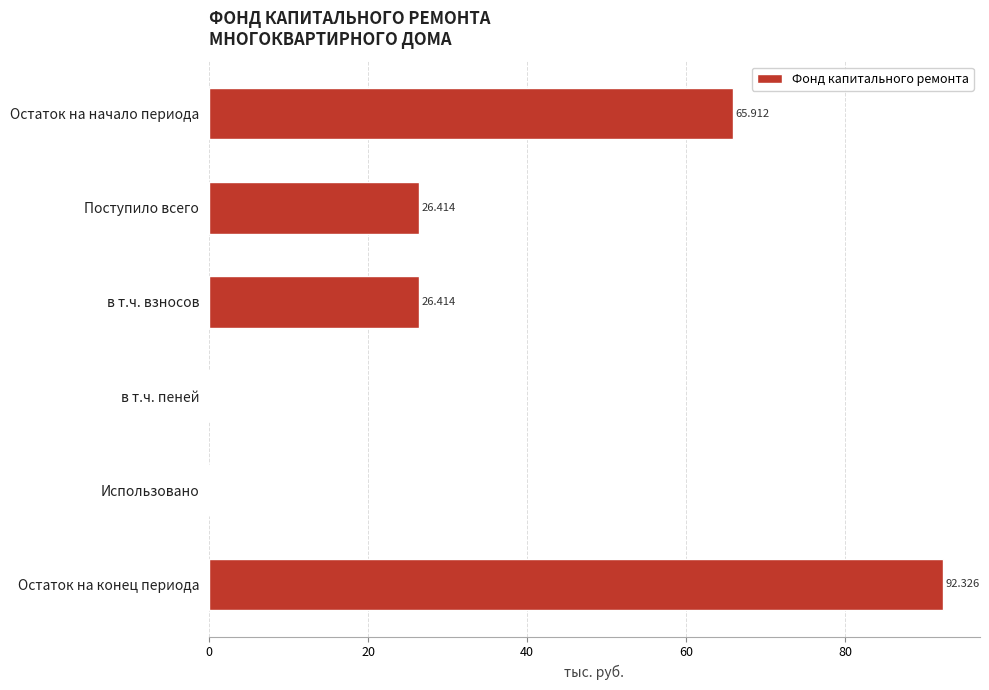

Between в т.ч. пеней and Остаток на начало периода, which is larger?

Остаток на начало периода